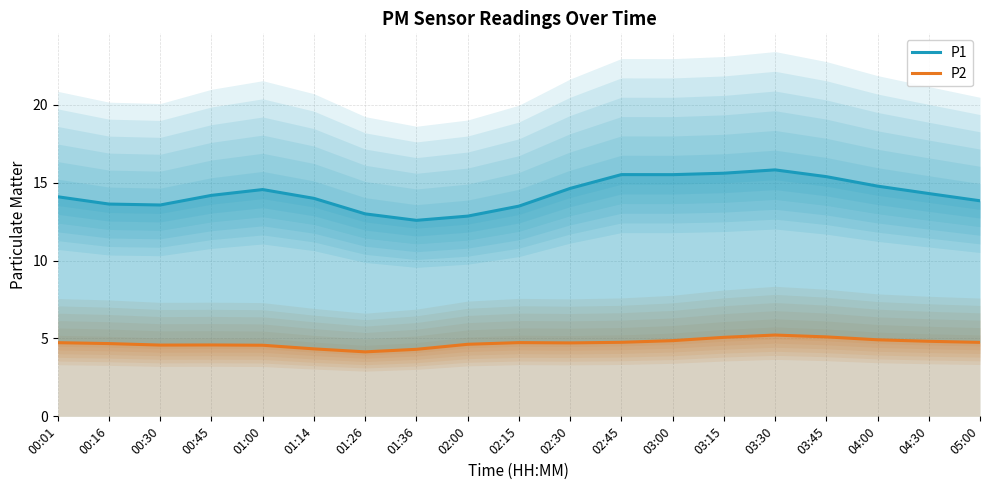

What is the label of the 16th point from the right?

00:45